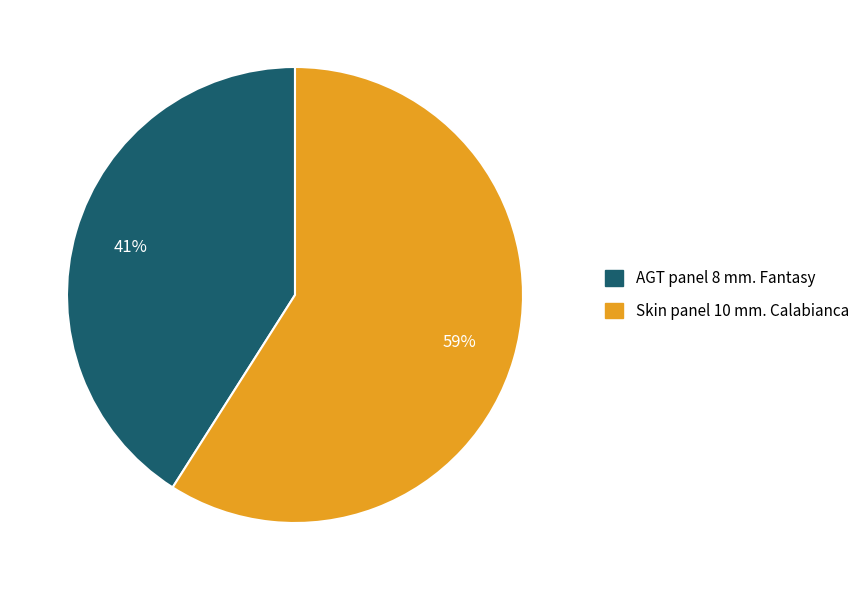

To the nearest percent, what percentage of the pie is Skin panel 10 mm. Calabianca?

59%